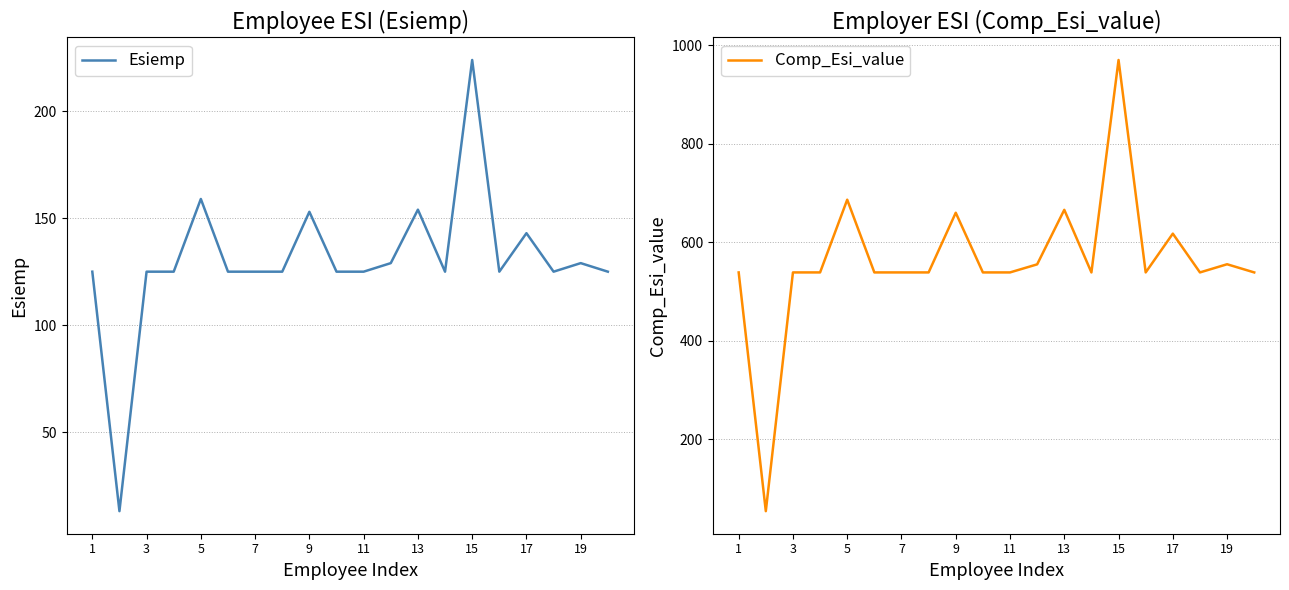

What is the highest value of the Esiemp series?

224